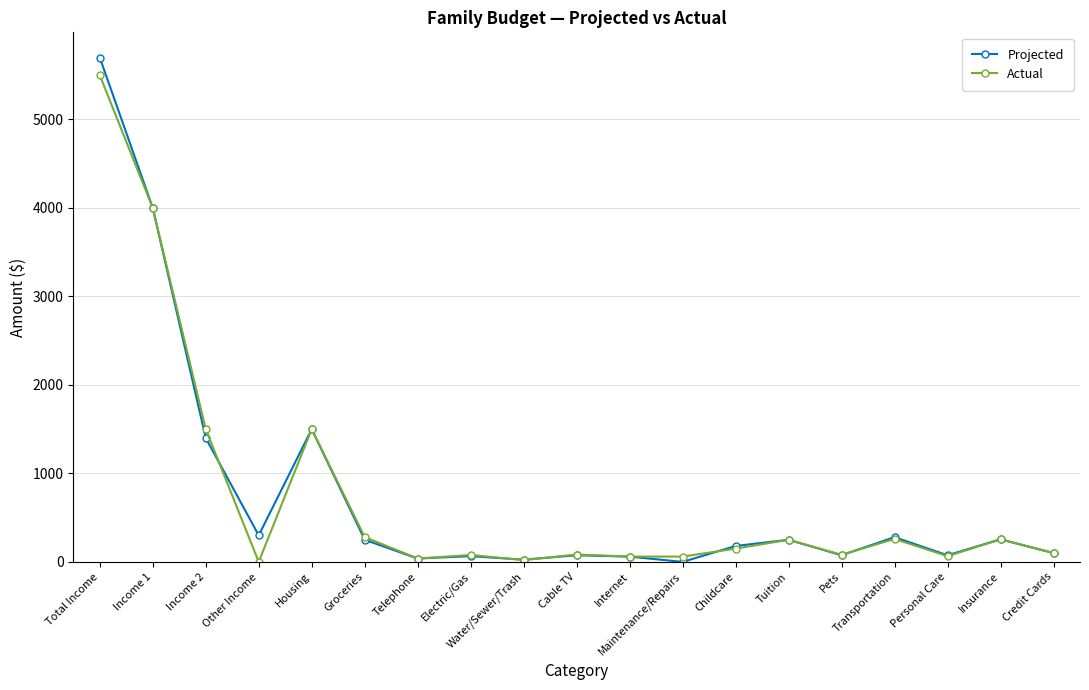

What is the difference between the second highest and second lowest values in the Actual series?

3979